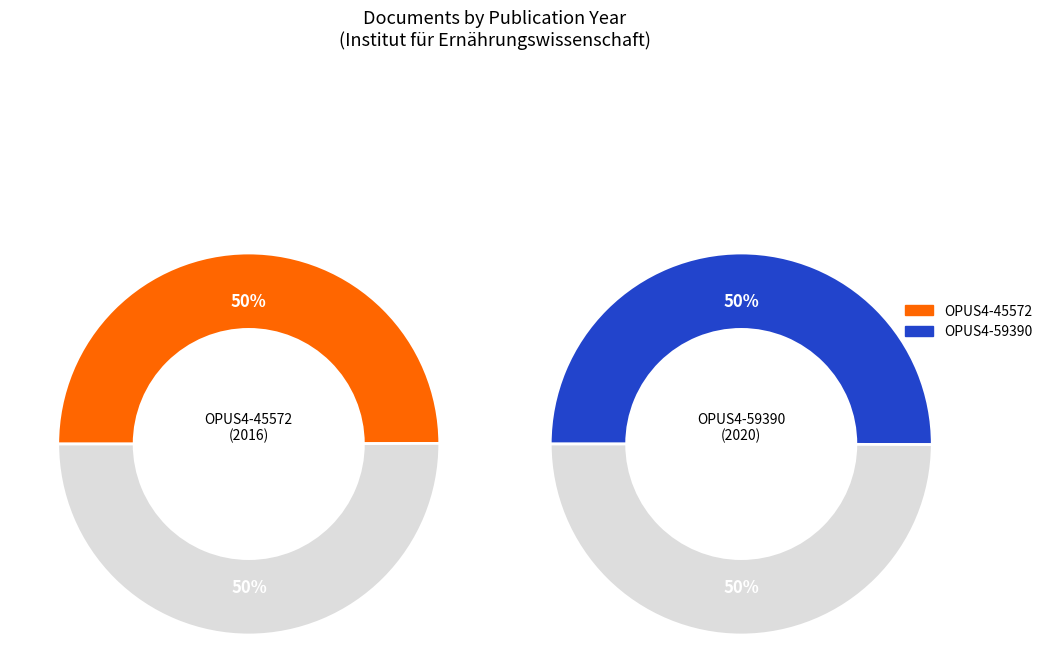

Which category has the biggest portion of the pie?

OPUS4-59390